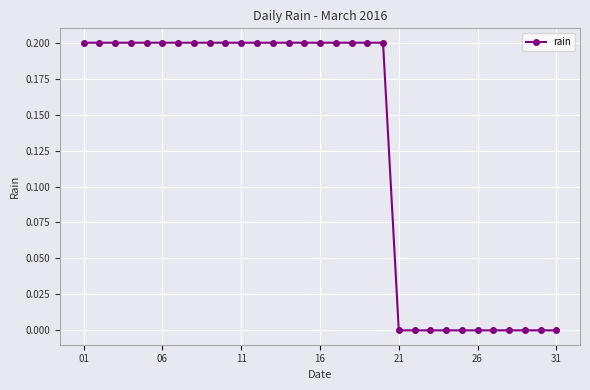

What is the value of the 17th point from the left?

0.2